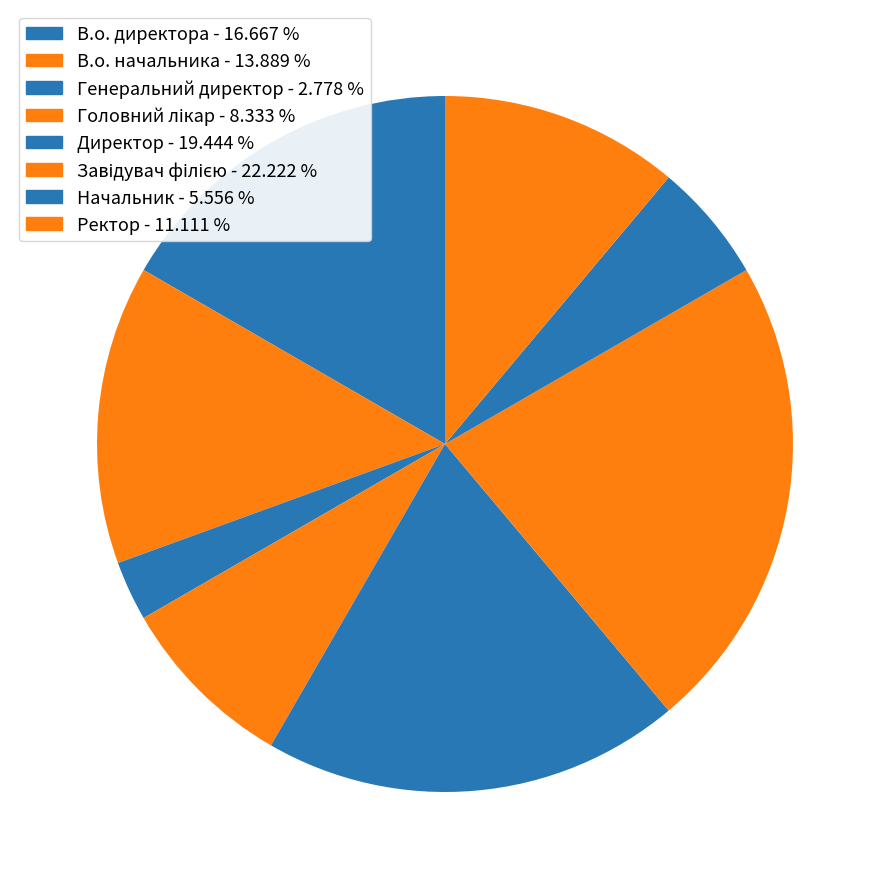

What percentage is the Завідувач філією slice, to the nearest percent?

22%